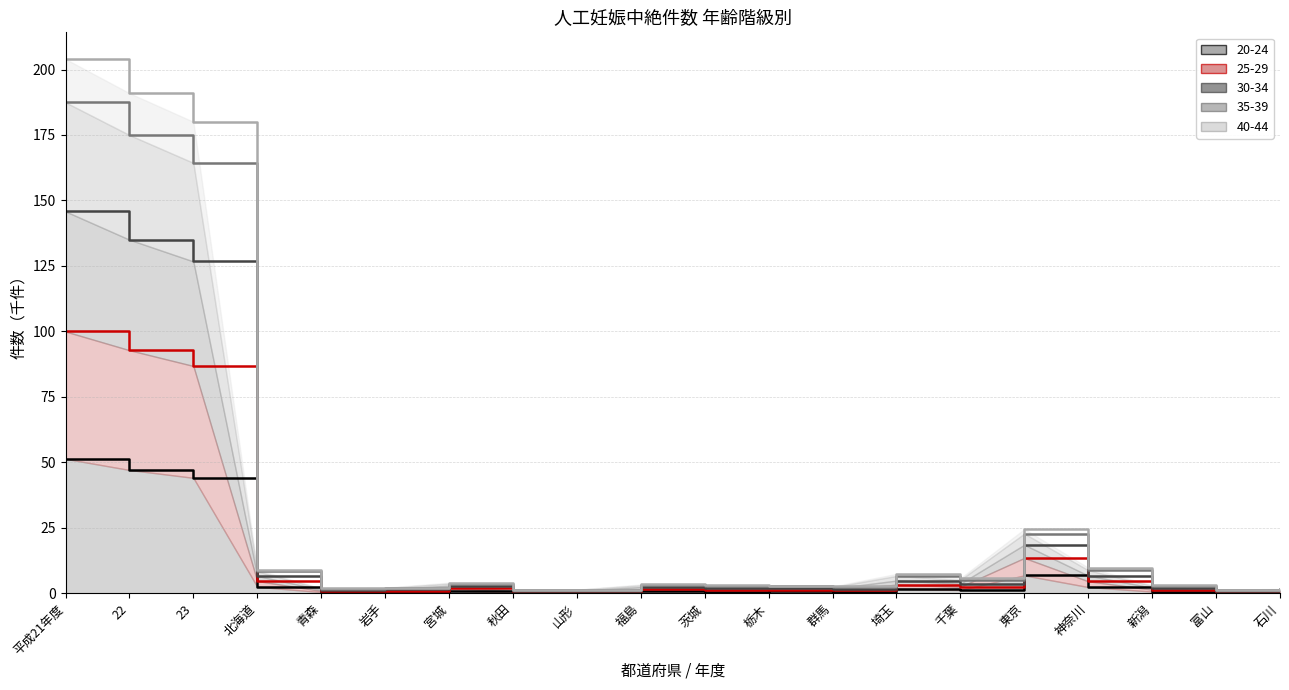

True or false: 20-24 and 40-44 intersect in this chart.

False